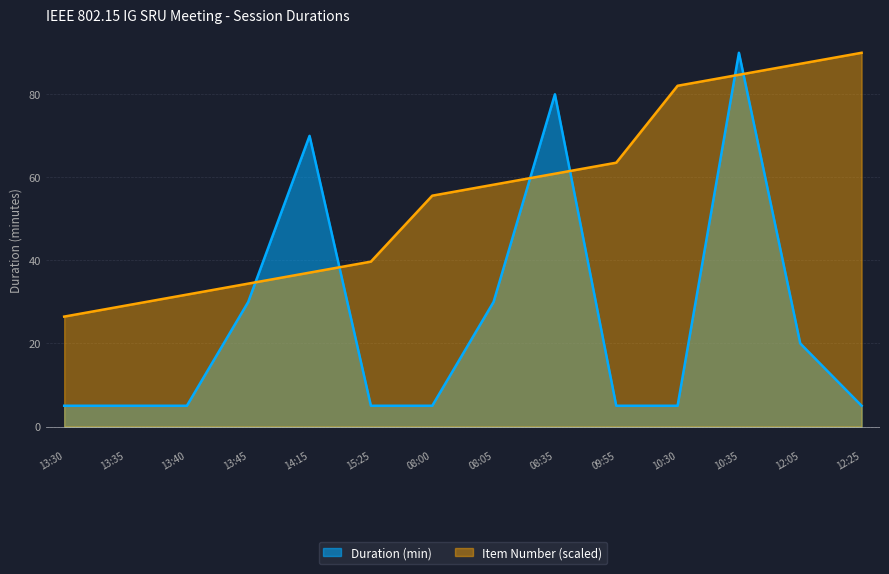

How many lines are shown in the chart?

2